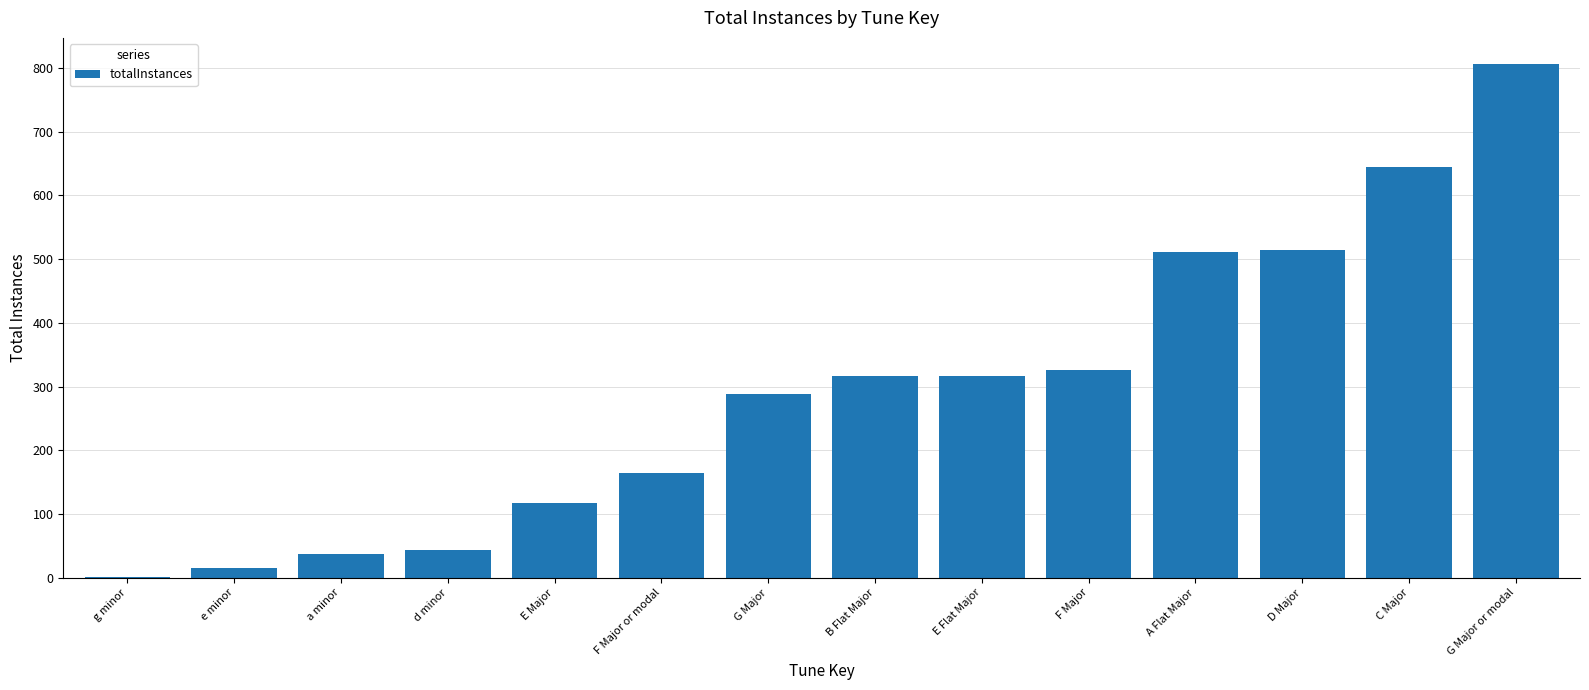

True or false: the data shows 289 at G Major.

True